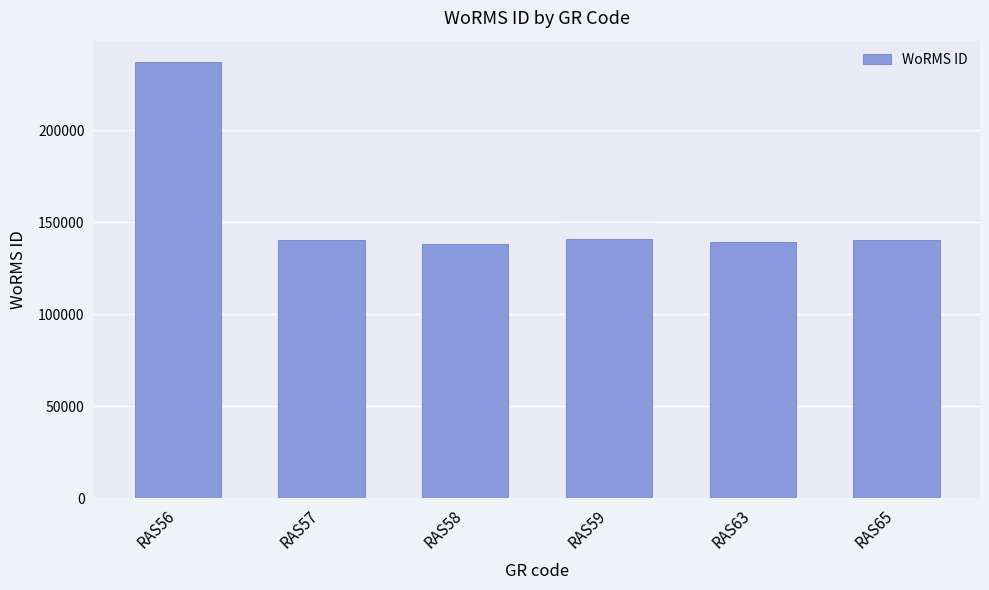

Does the chart contain stacked bars?

No